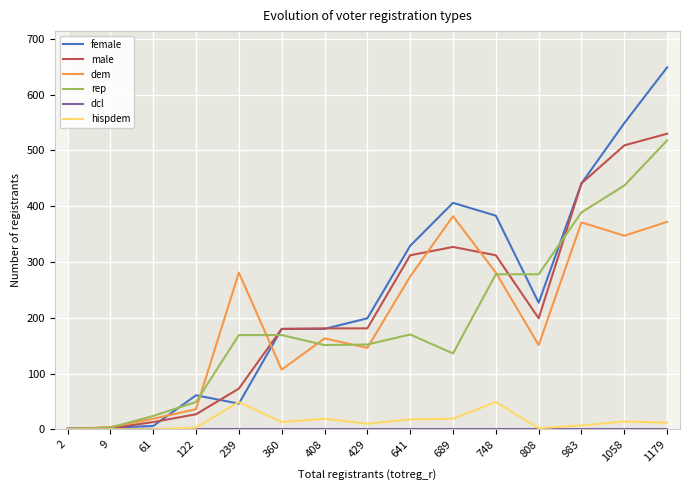

The value of dem at 1179 is 605. True or false?

False